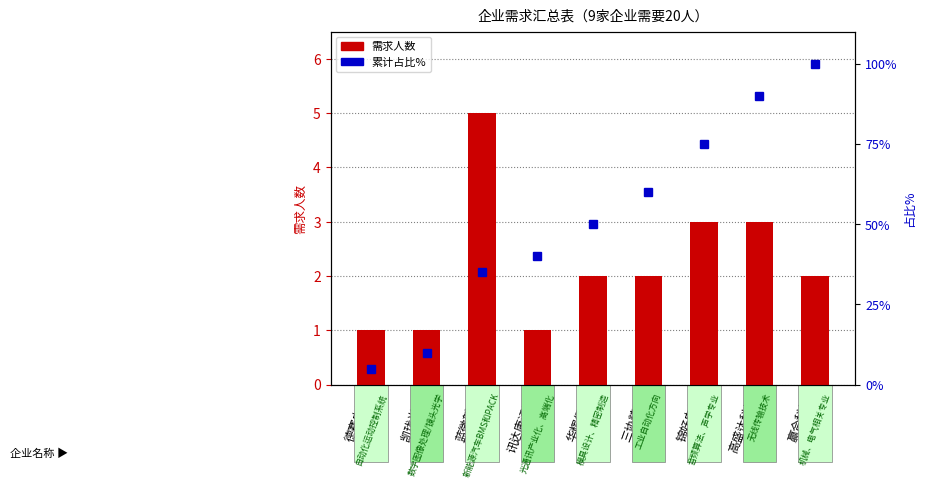

How many values in the 需求人数 series are below 2?

3